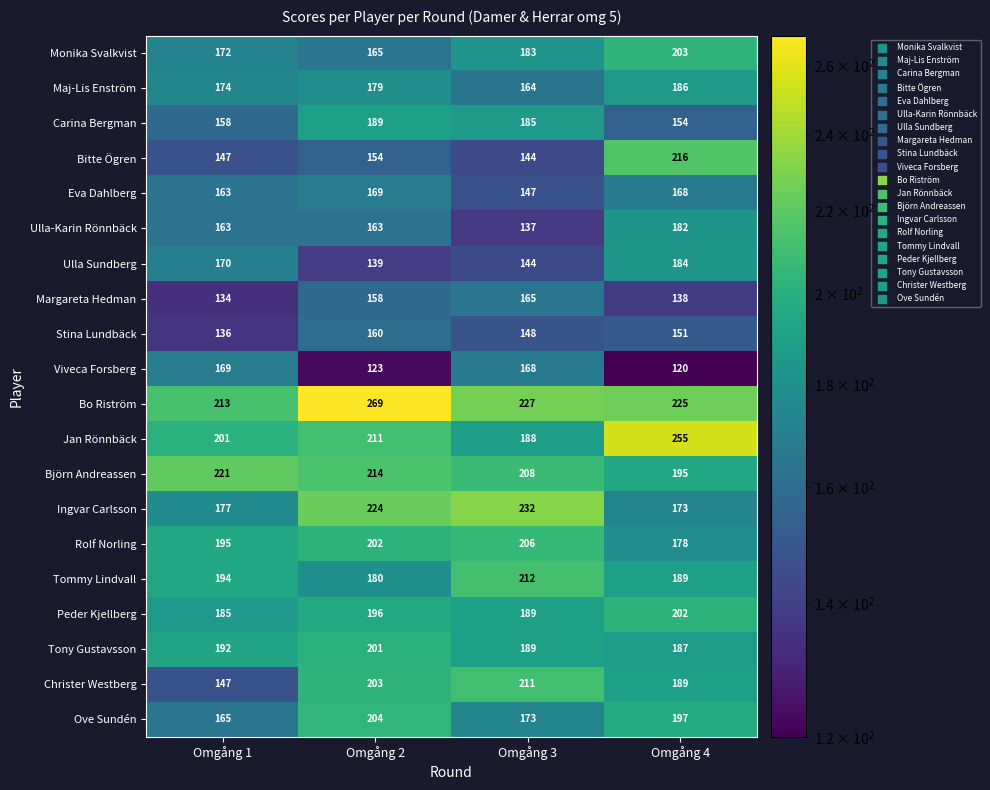

The value of Tony Gustavsson at Omgång 2 is 201. True or false?

True